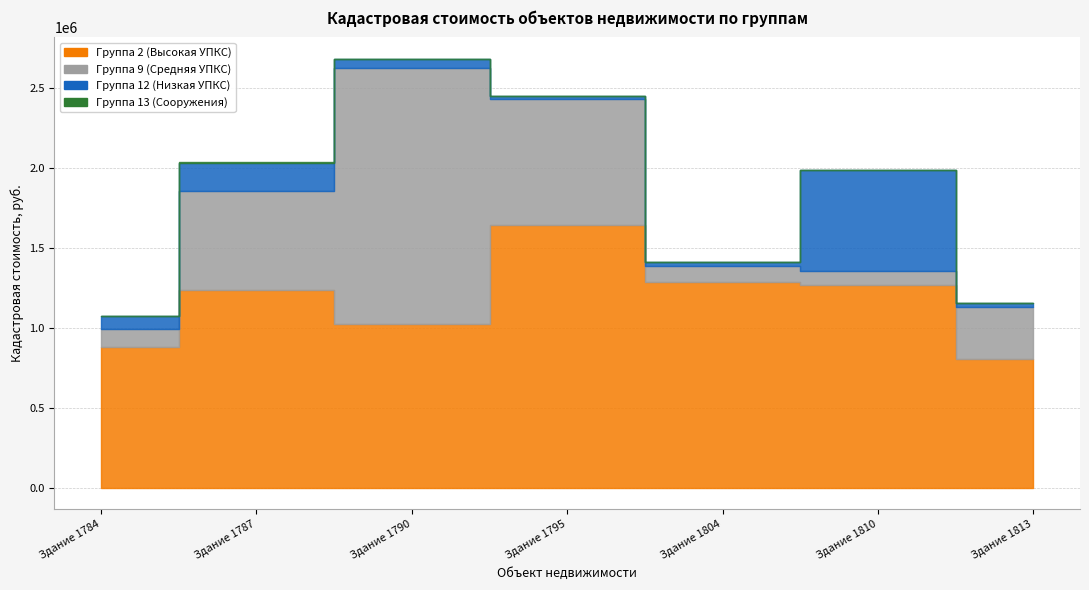

In Группа 9, how many points are lower than both neighbors (excluding endpoints)?

1